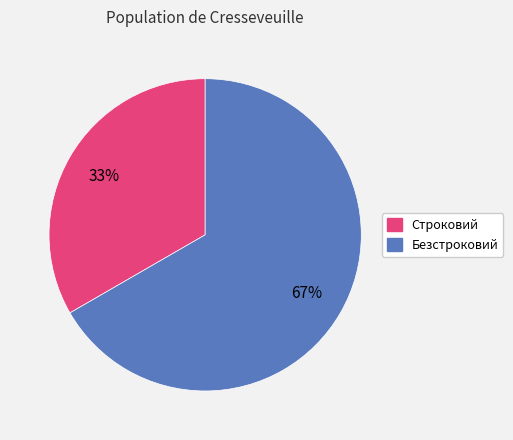

Is it true that Строковий is 33% of the pie?

True